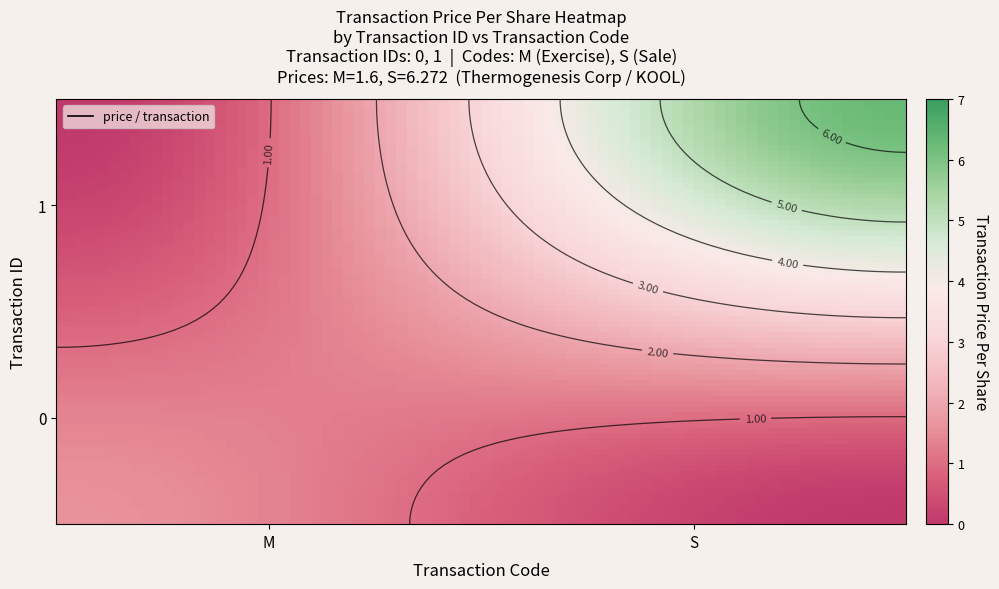

Is it true that 1 equals 6.3 at 1?

True